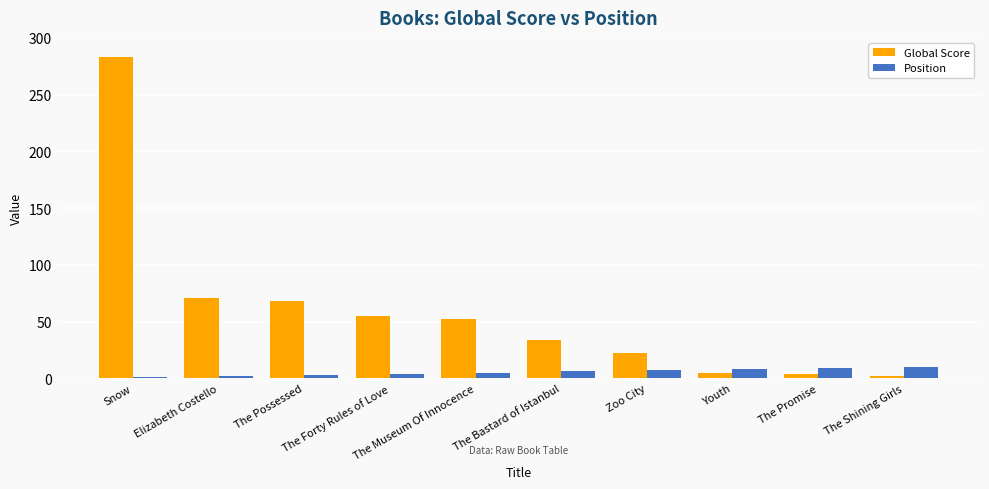

What is the value of the Global Score bar at the 5th from the left?

52